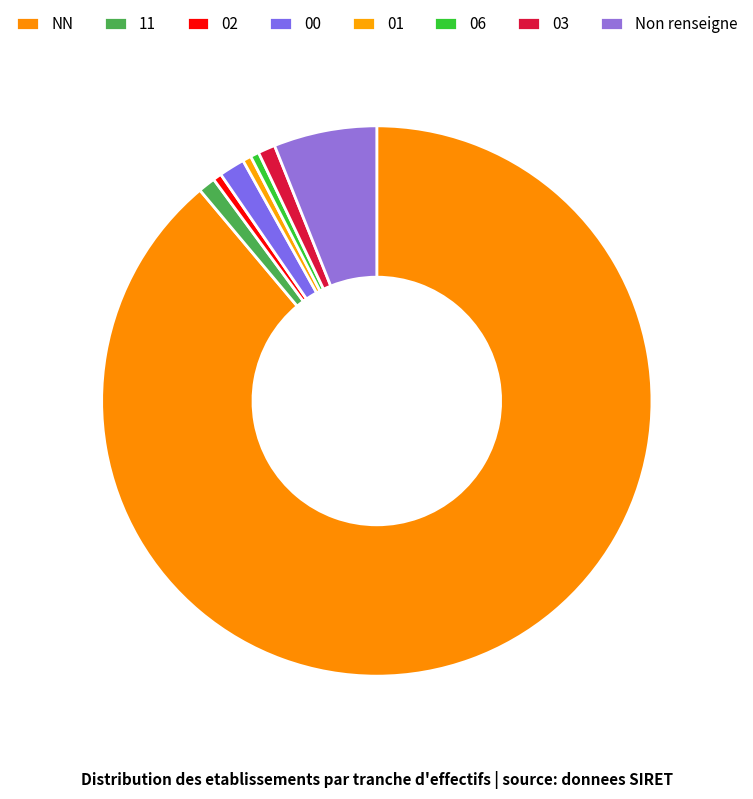

Is there a majority slice in this chart?

Yes